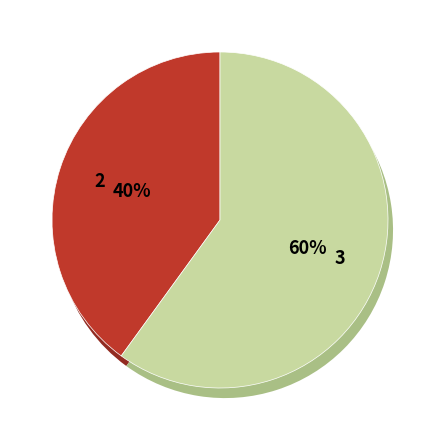

To the nearest percent, what is the difference between the largest and smallest slice percentages?

100%